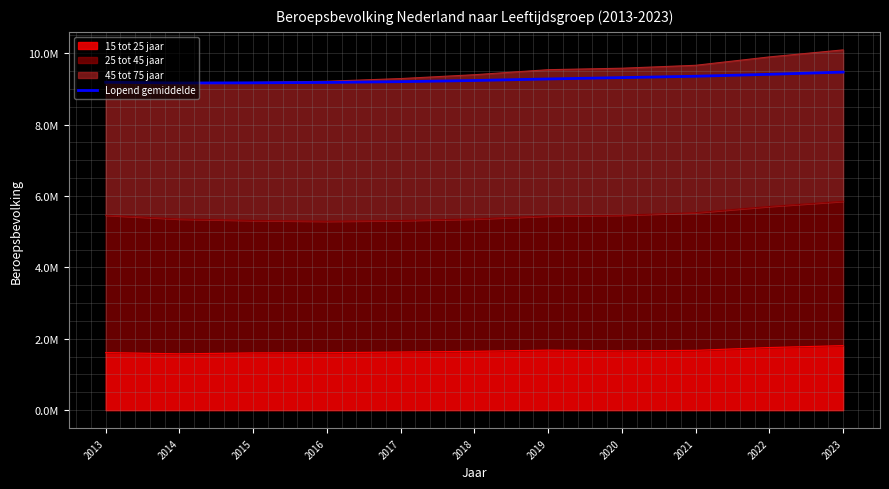

How many interior local valleys (lower than both neighbors) does the data have?

1